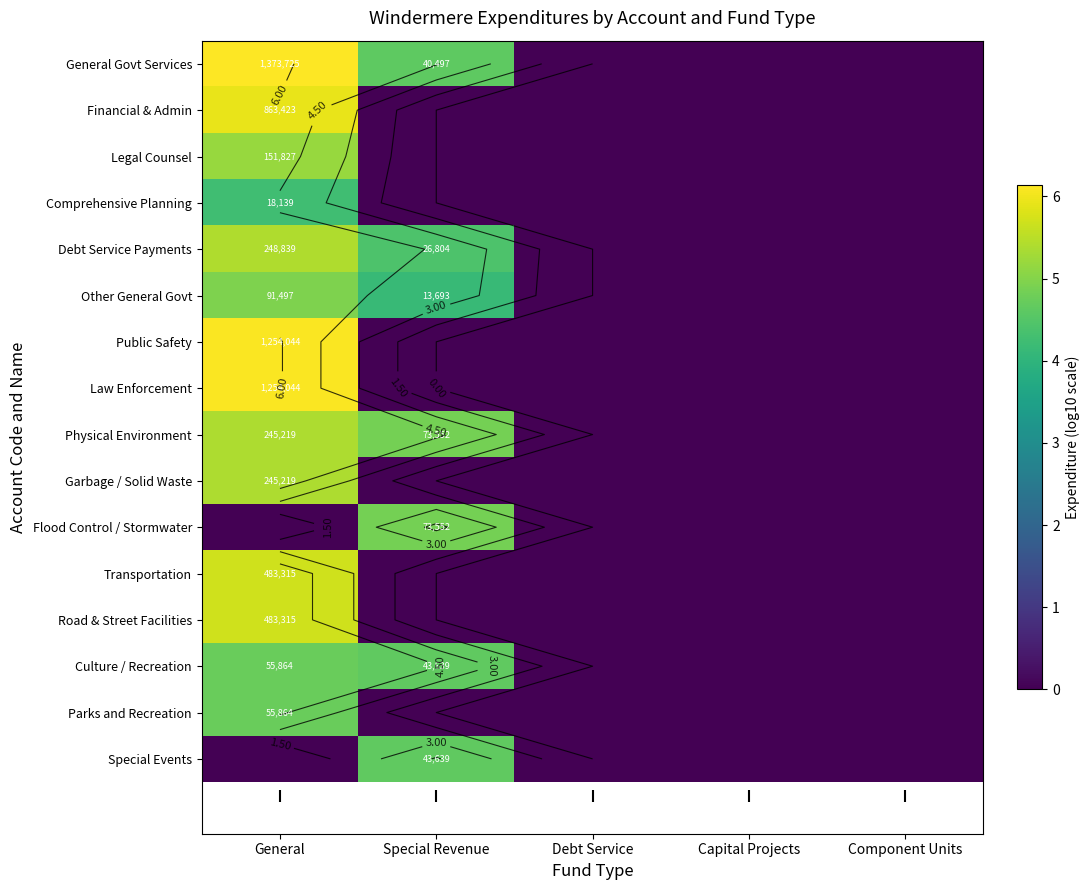

Which label corresponds to the smallest value in the chart?

Debt Service